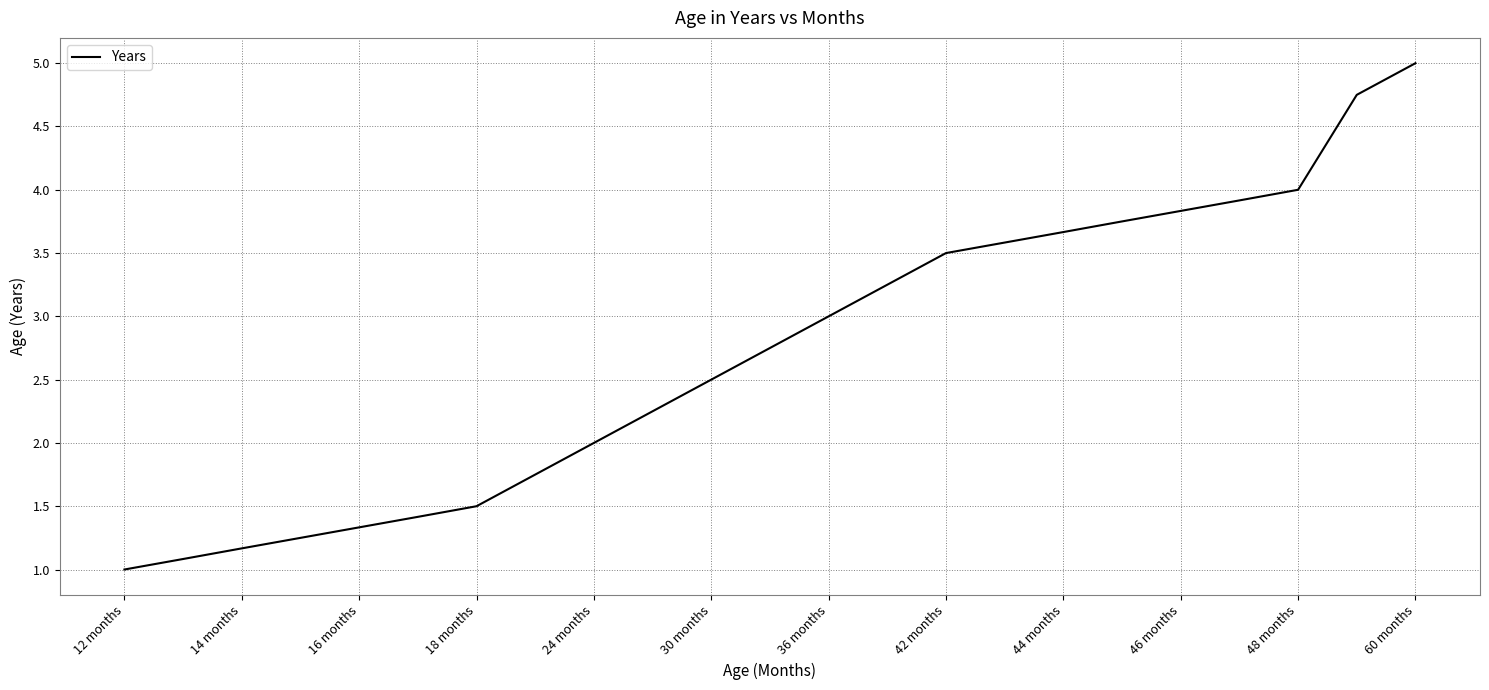

What is the maximum value shown in the chart?

5.0